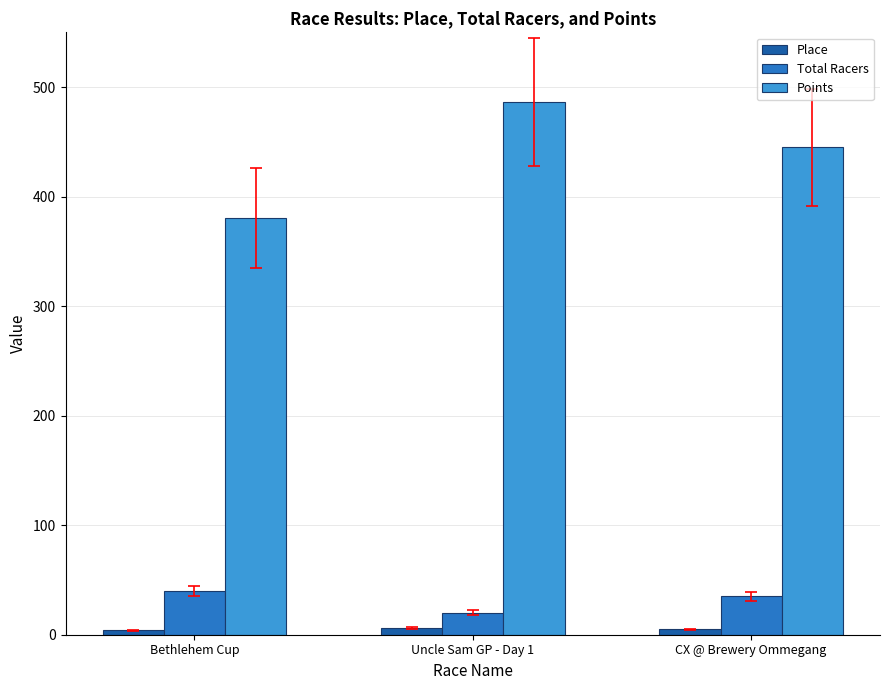

At how many categories does at least one series exceed 215?

3